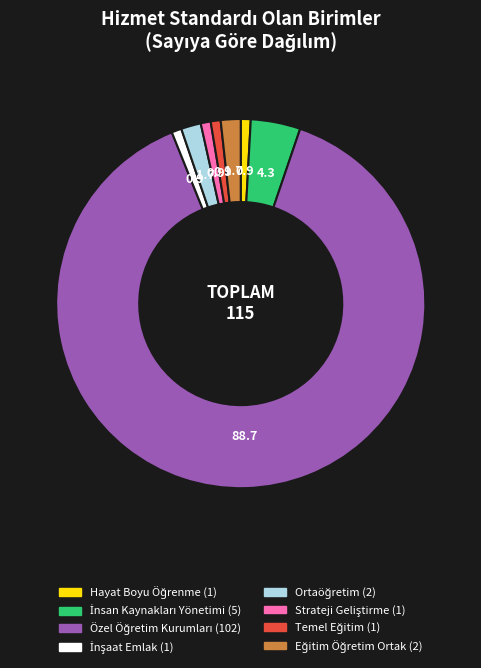

Is there a majority slice in this chart?

Yes